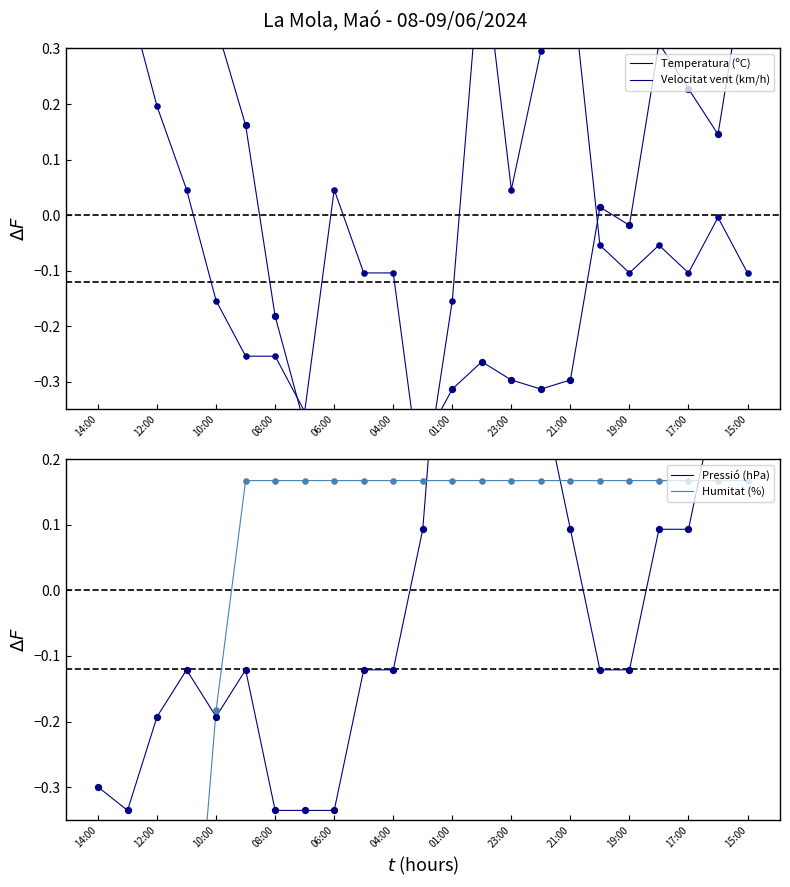

What is the total value across all series at 08:00?

-0.6